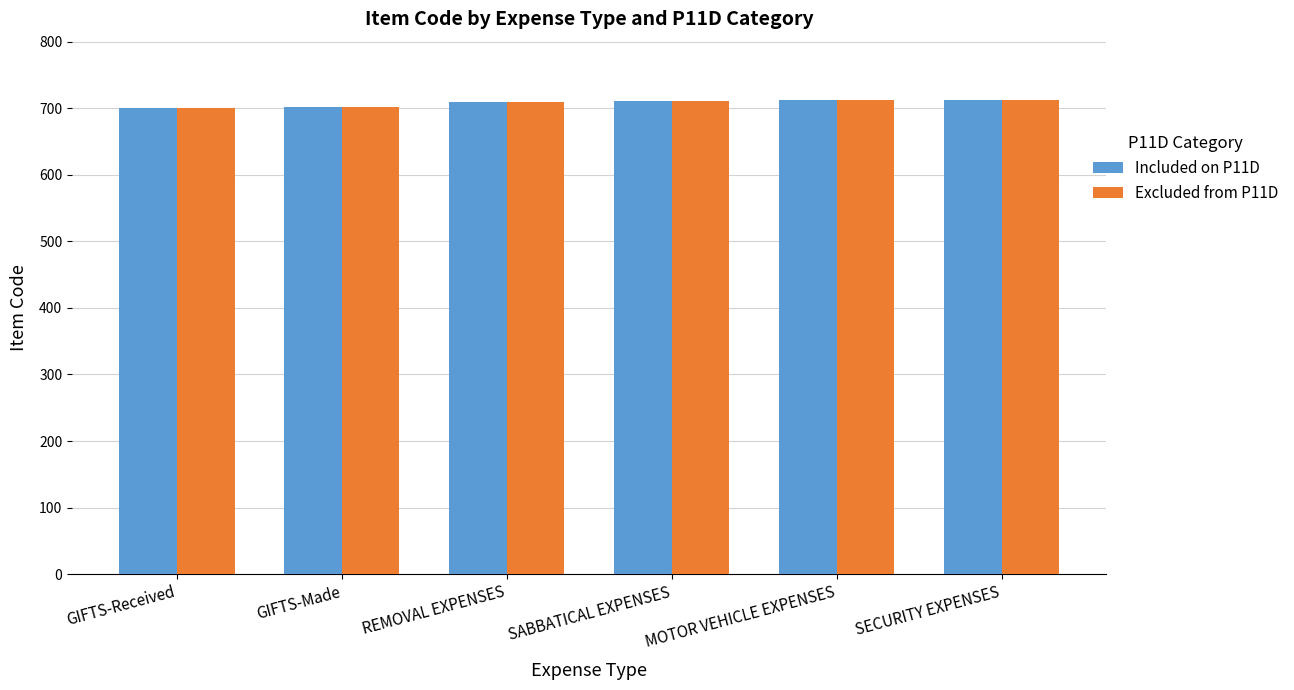

What are all the series names shown in the legend?

Included on P11D, Excluded from P11D